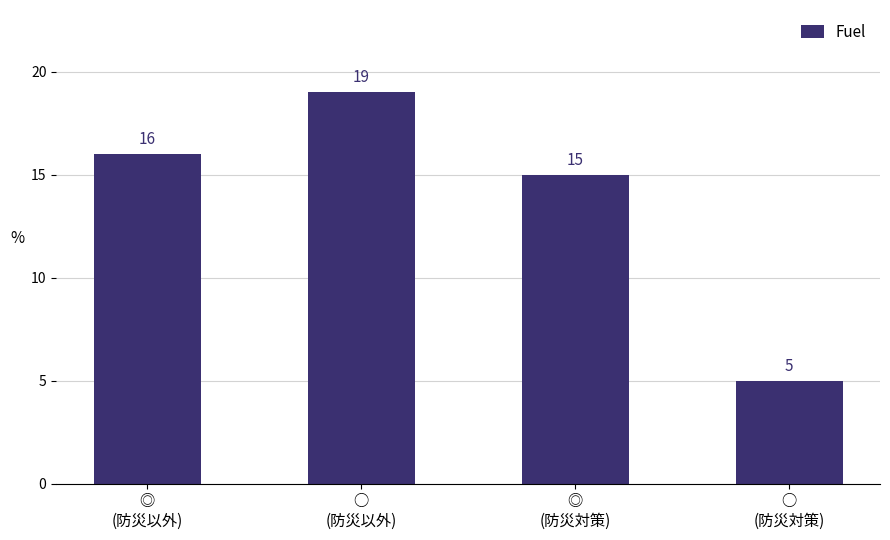

What is the label of the 1st bar from the right?

○
(防災対策)